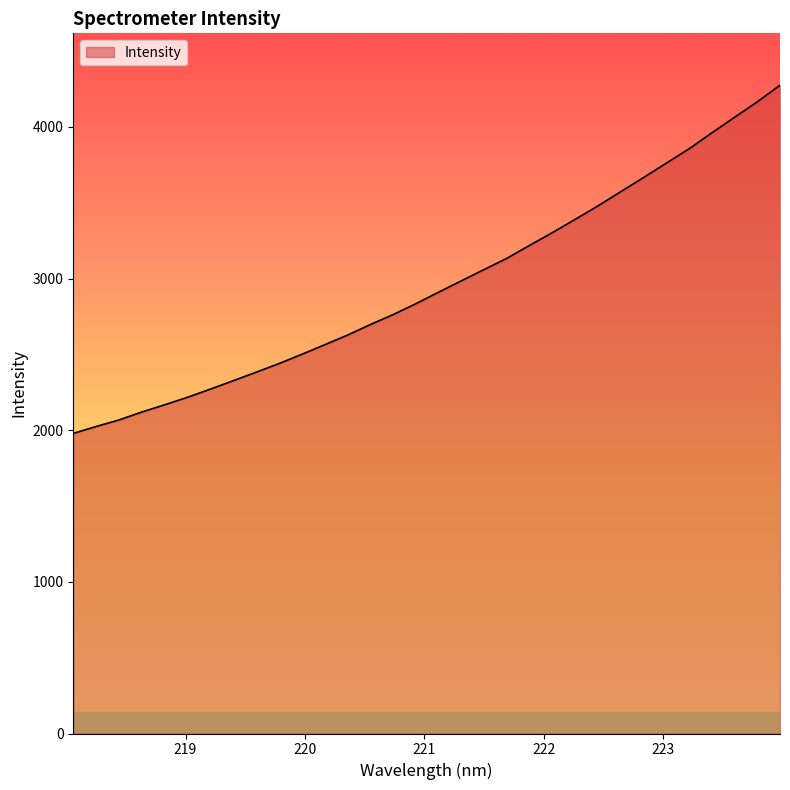

What is the greatest value displayed?

4274.6